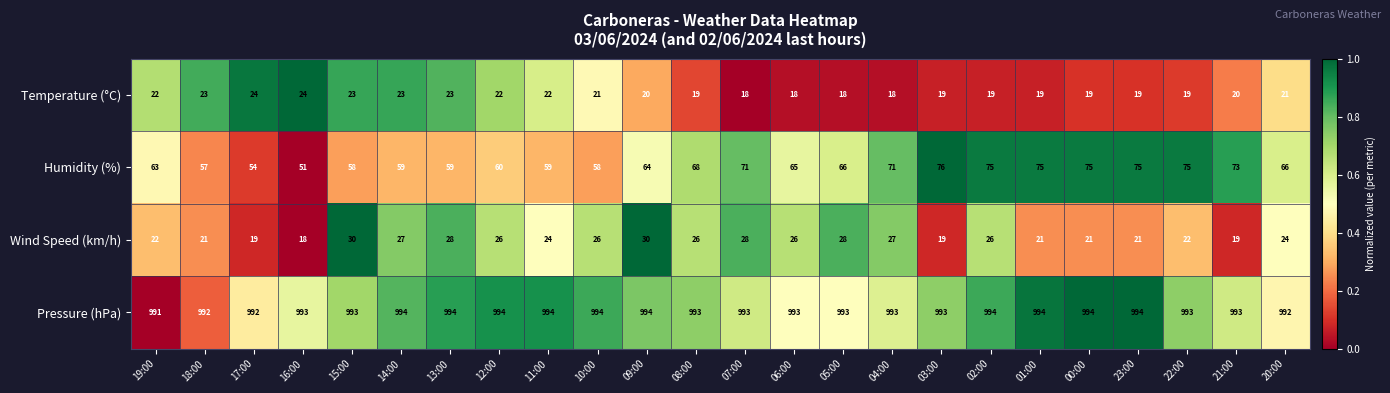

At which category is the sum across all series the highest?

02:00